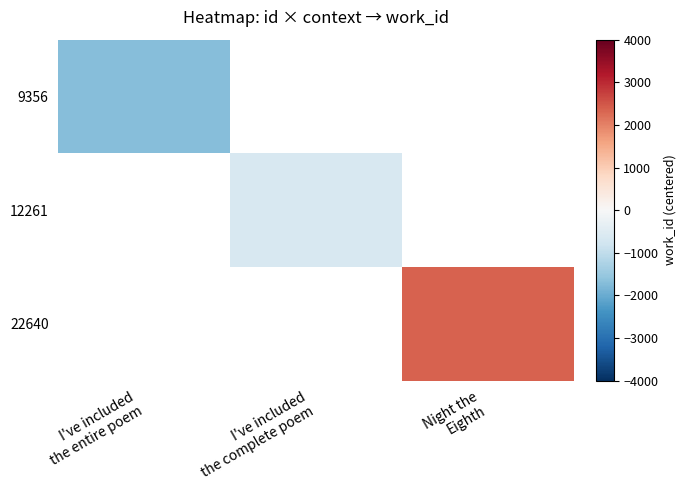

How many positive values does the 22640 series have?

1